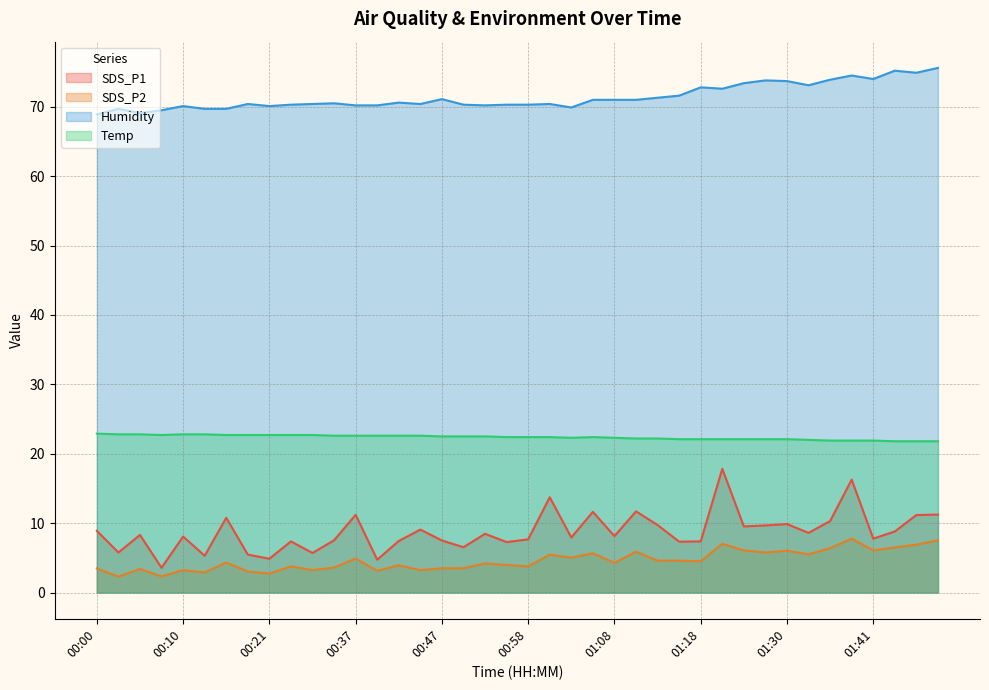

Between 00:18 and 01:33, which series saw the biggest shift?

SDS_P1